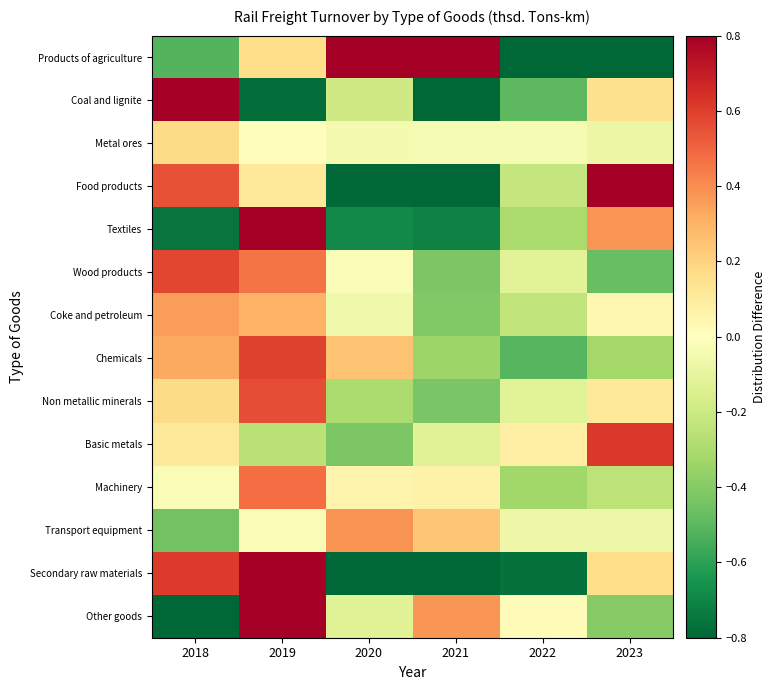

What is the spread (max minus min) of values at 2022?

1.0